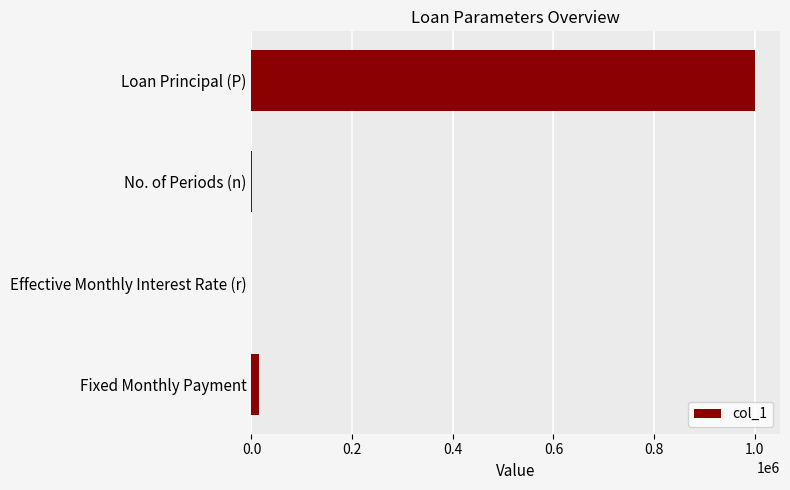

What is the sum of all values?

1014467.1